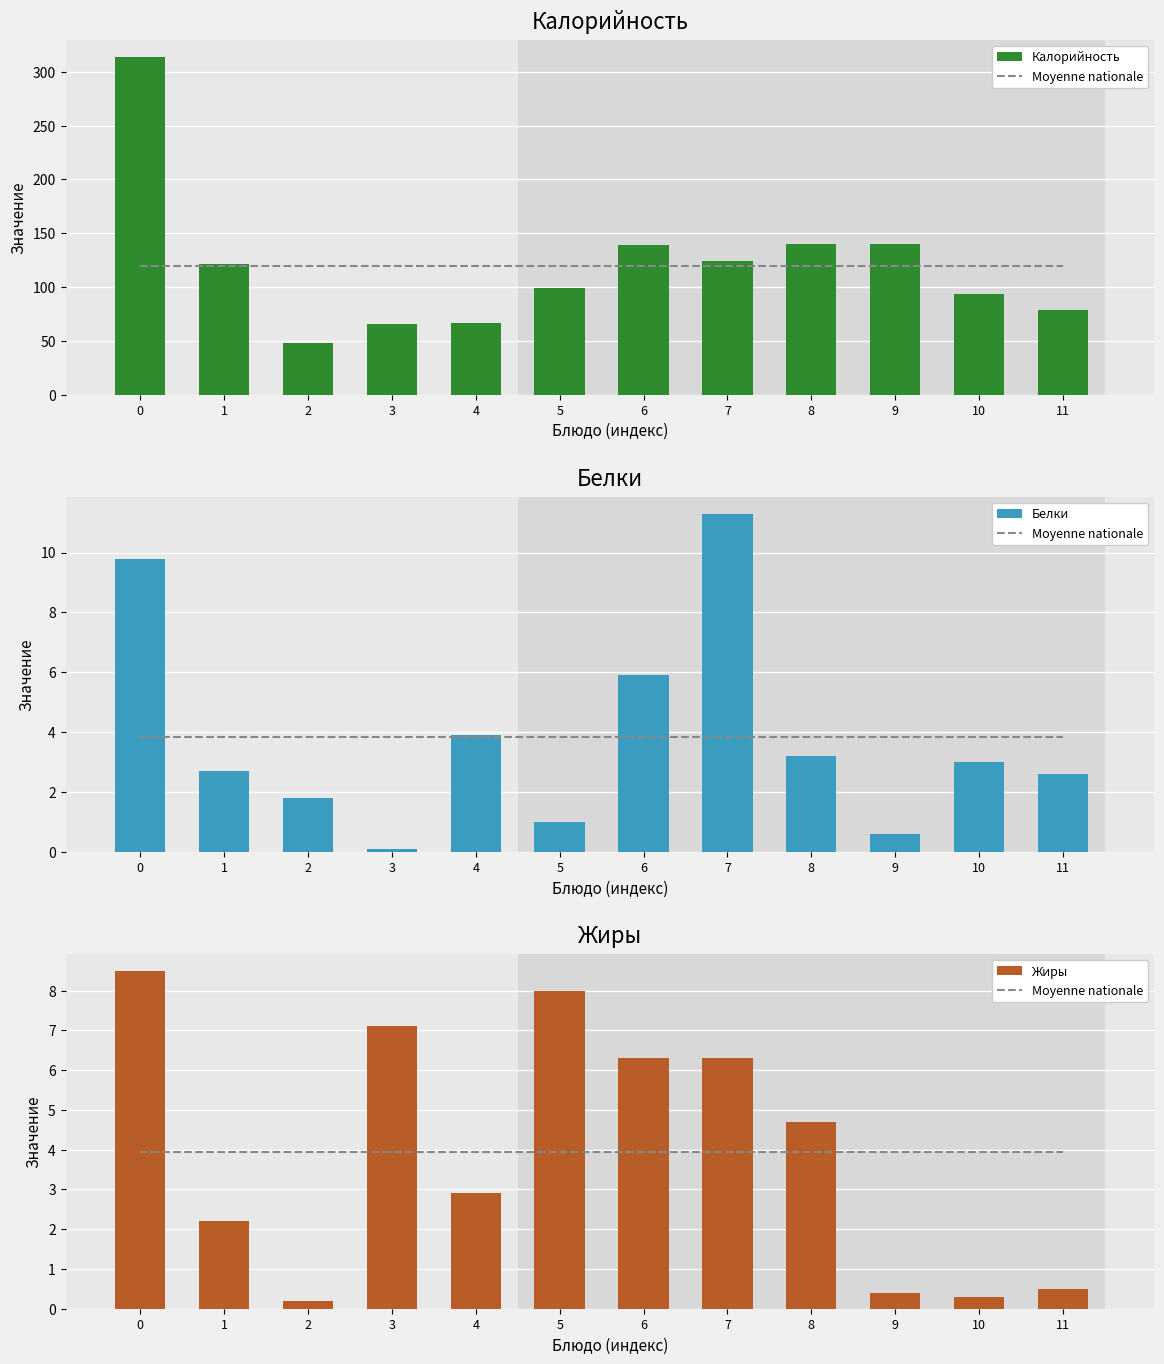

At which label is Белки closest to 5?

6